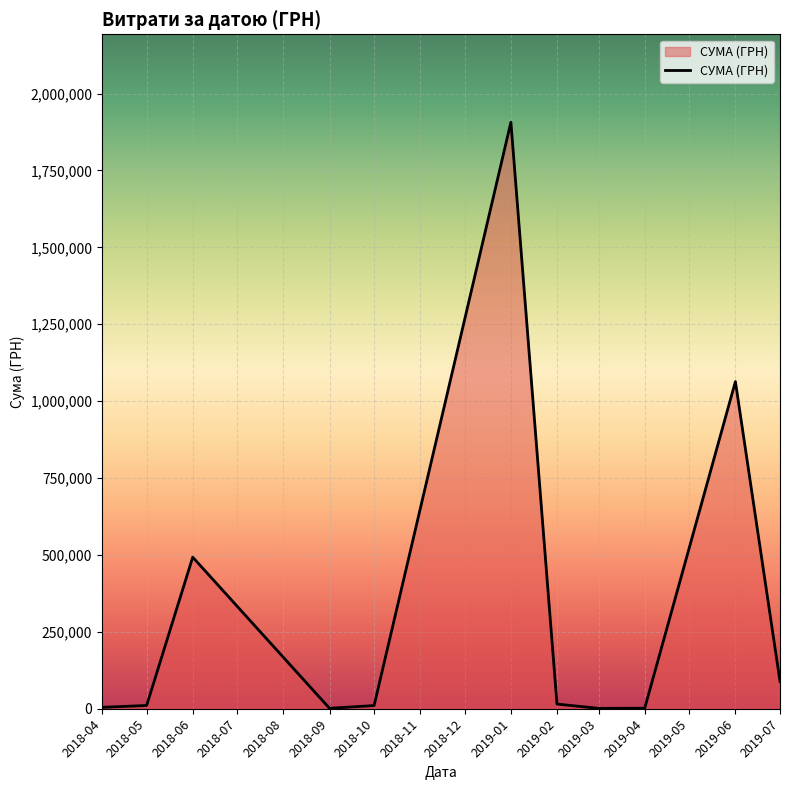

At which category does the chart reach its peak across all series?

2019-01